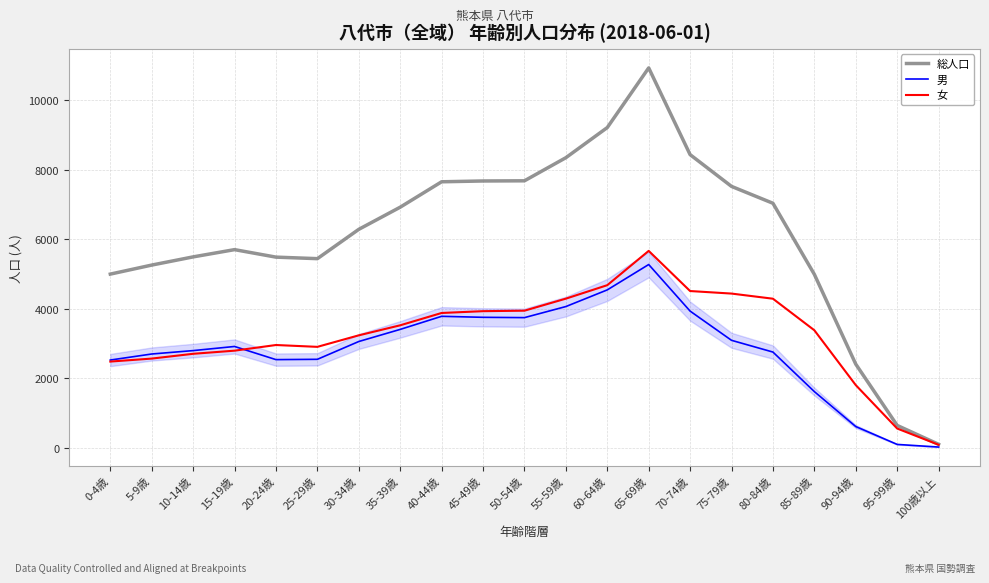

What are all the series names shown in the legend?

総人口, 男, 女